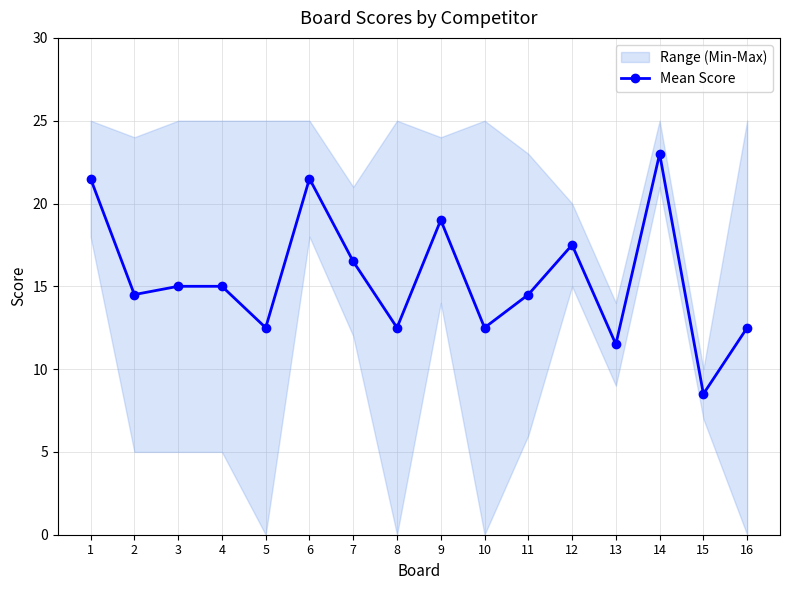

What is the sum of the values at 14 and 6?

44.5